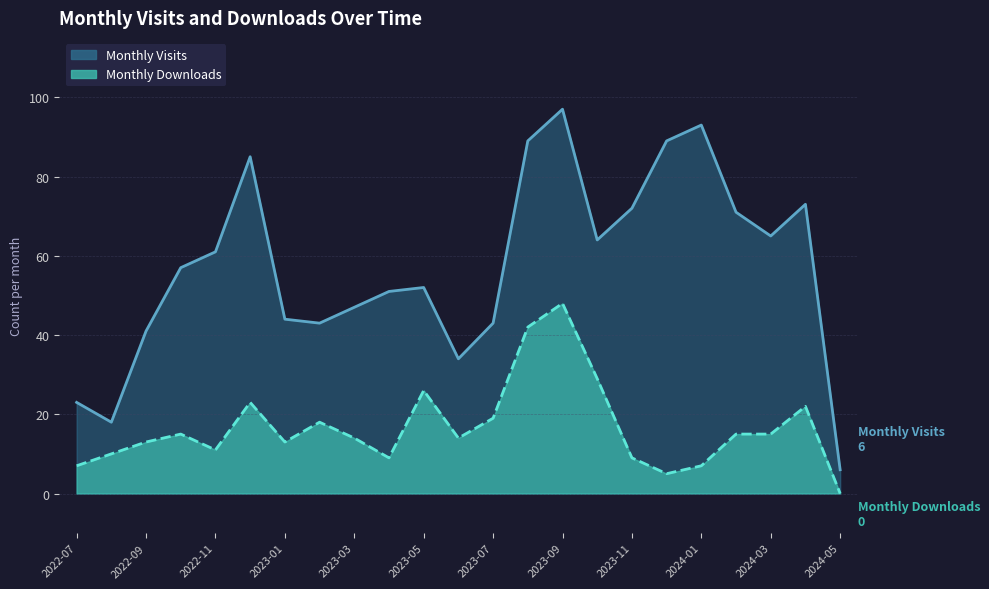

Where is Monthly Visits nearest to the value 51?

2023-04